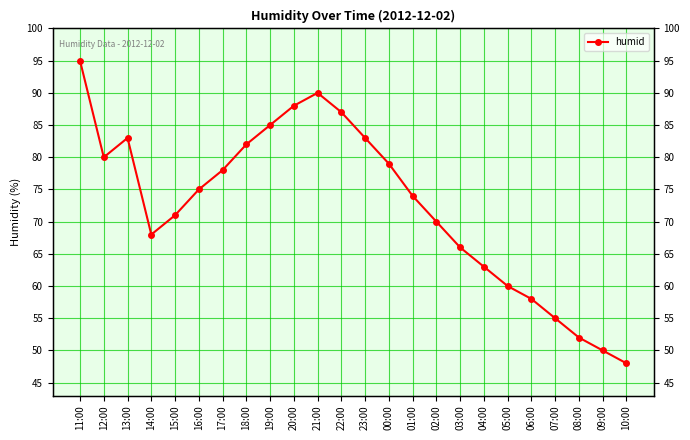

Reading left to right, extract all data points from this chart.

95	80	83	68	71	75	78	82	85	88	90	87	83	79	74	70	66	63	60	58	55	52	50	48